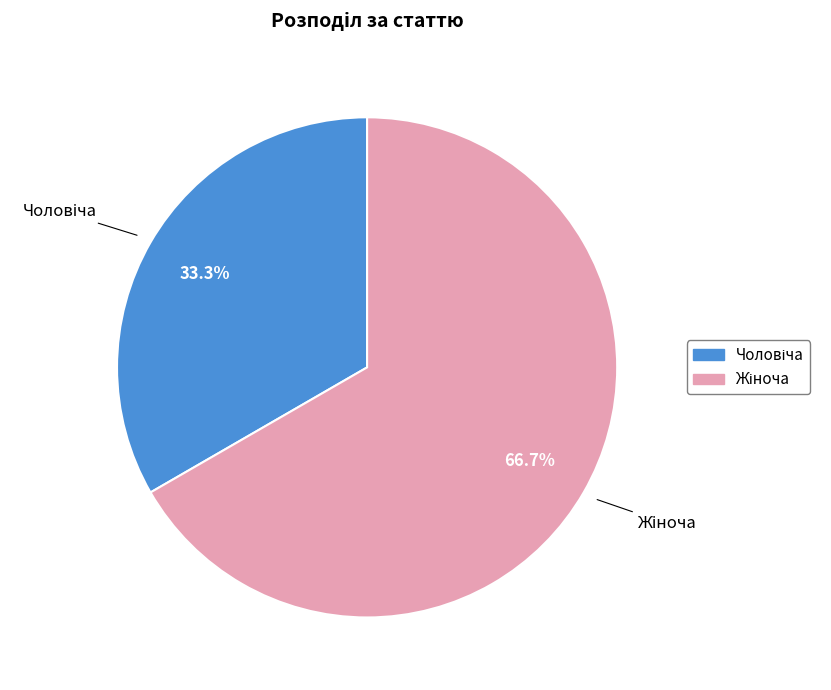

Count the number of slices in the pie.

2